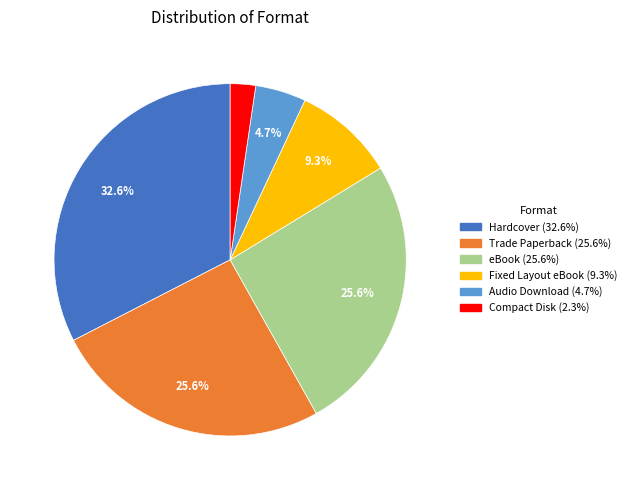

To the nearest percent, what percentage of the pie is Hardcover?

33%